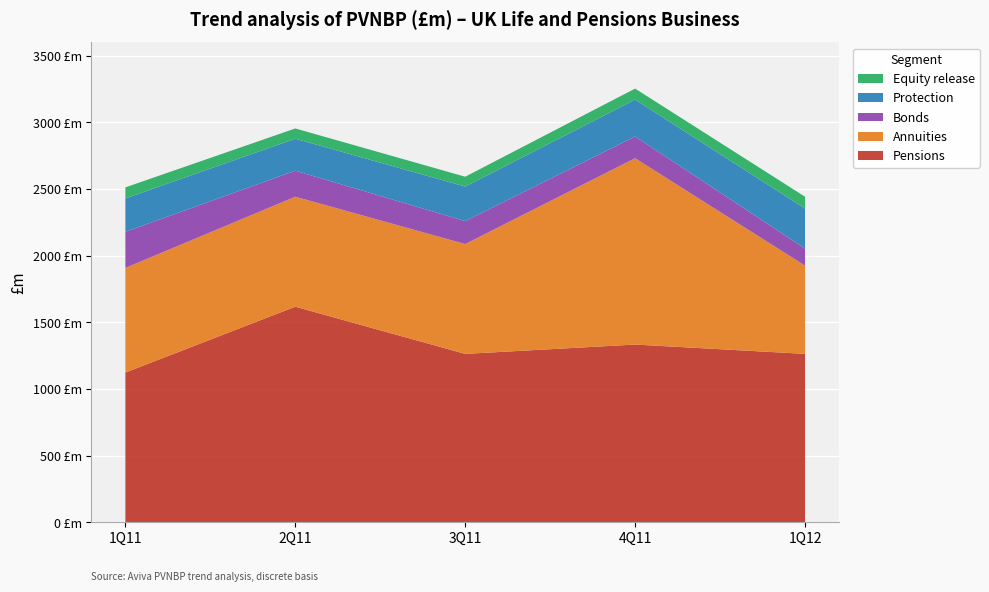

Reading left to right, what are all the values shown in this chart?

Pensions: 1124	1618	1264	1334	1264
Annuities: 785	825	824	1398	662
Bonds: 271	195	172	163	128
Protection: 250	240	259	276	300
Equity release: 83	77	74	83	89